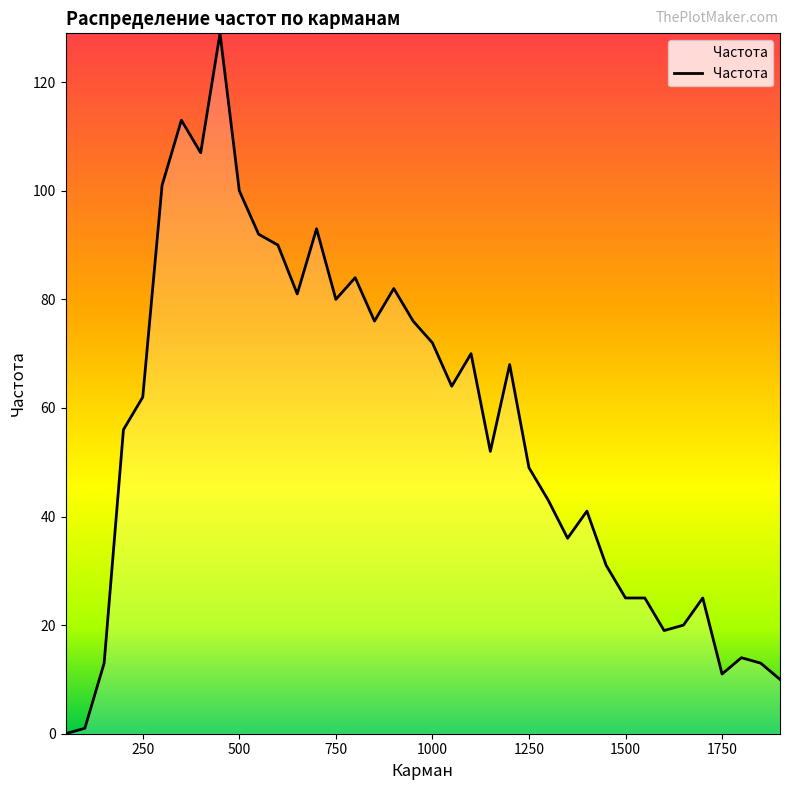

What is the difference between the maximum and minimum values?

129